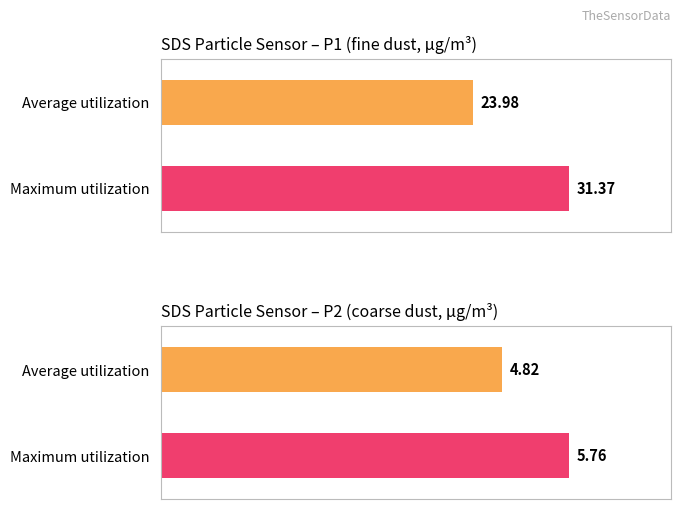

Rank the series at -39 from lowest to highest value.

Average utilization, Maximum utilization